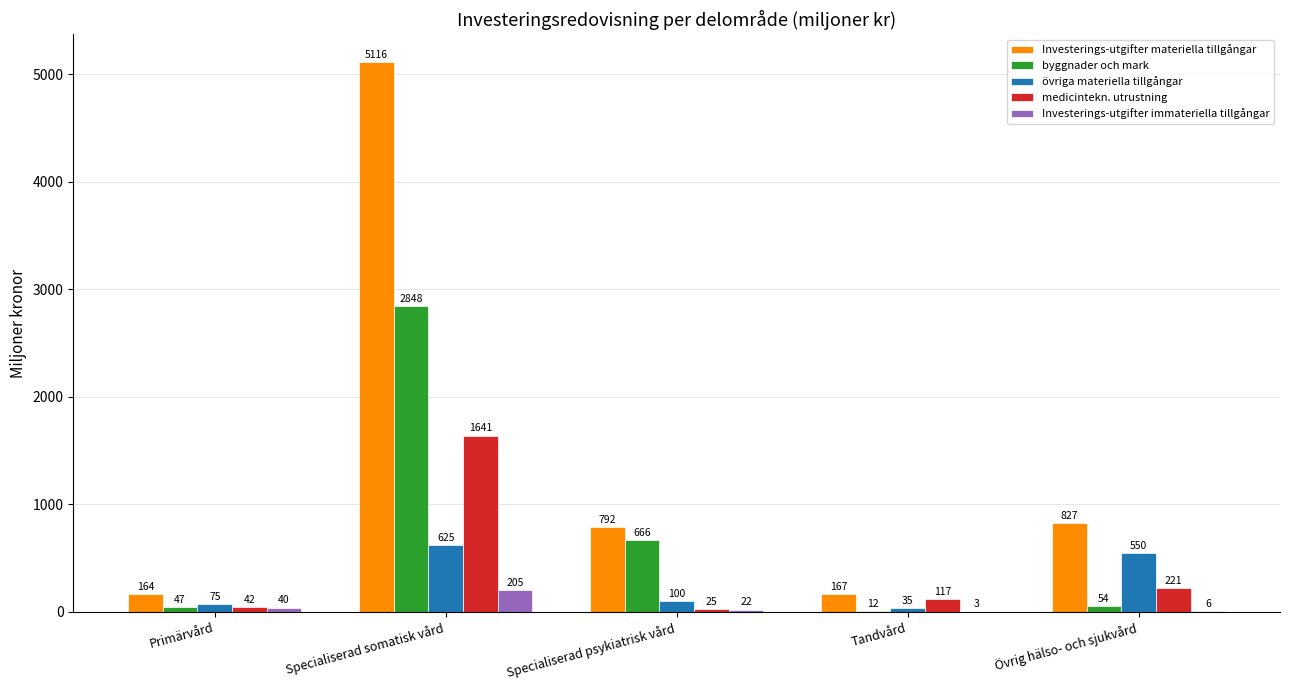

Reading left to right, what are all the values shown in this chart?

Investerings-utgifter materiella tillgångar: Primärvård=164	Specialiserad somatisk vård=5116	Specialiserad psykiatrisk vård=792	Tandvård=167	Övrig hälso- och sjukvård=827
byggnader och mark: Primärvård=47	Specialiserad somatisk vård=2848	Specialiserad psykiatrisk vård=666	Tandvård=12	Övrig hälso- och sjukvård=54
övriga materiella tillgångar: Primärvård=75	Specialiserad somatisk vård=625	Specialiserad psykiatrisk vård=100	Tandvård=35	Övrig hälso- och sjukvård=550
medicintekn. utrustning: Primärvård=42	Specialiserad somatisk vård=1641	Specialiserad psykiatrisk vård=25	Tandvård=117	Övrig hälso- och sjukvård=221
Investerings-utgifter immateriella tillgångar: Primärvård=40	Specialiserad somatisk vård=205	Specialiserad psykiatrisk vård=22	Tandvård=3	Övrig hälso- och sjukvård=6